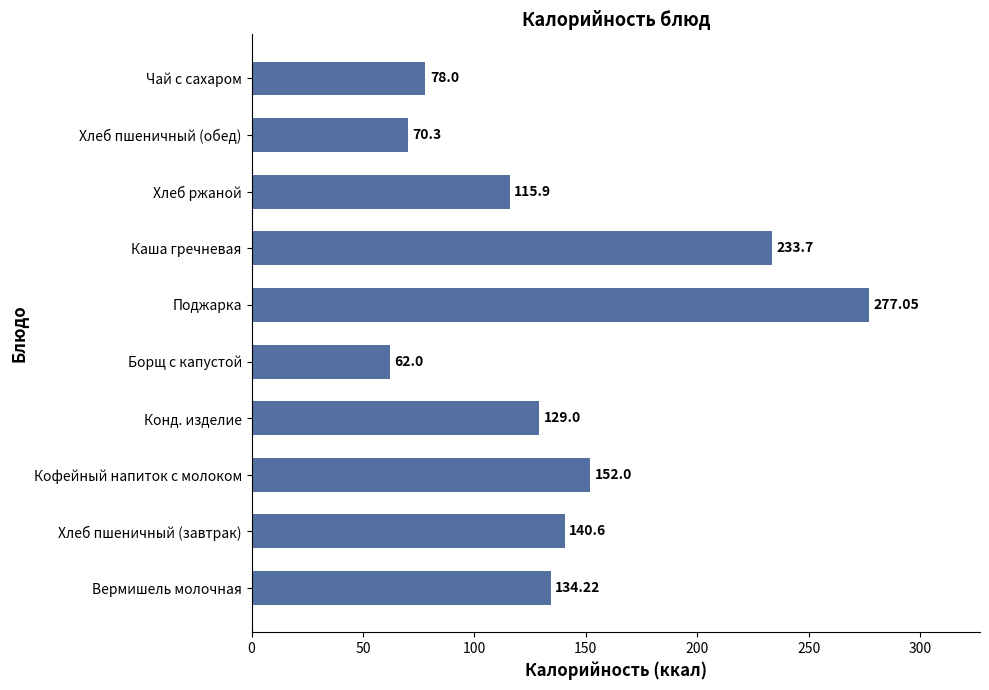

Between Хлеб пшеничный (обед) and Чай с сахаром, which is larger?

Чай с сахаром